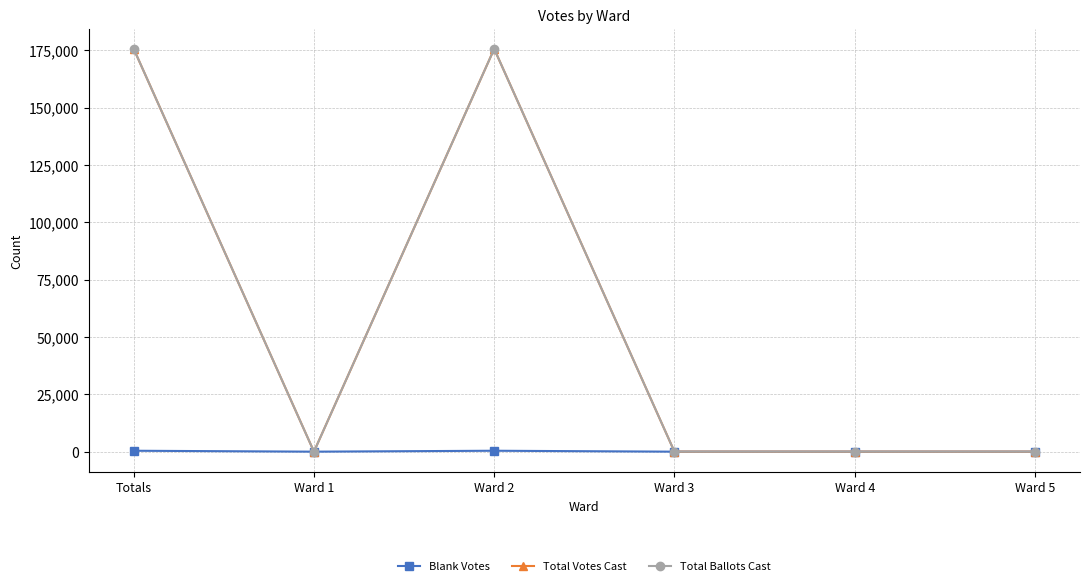

How many lines are shown in the chart?

3